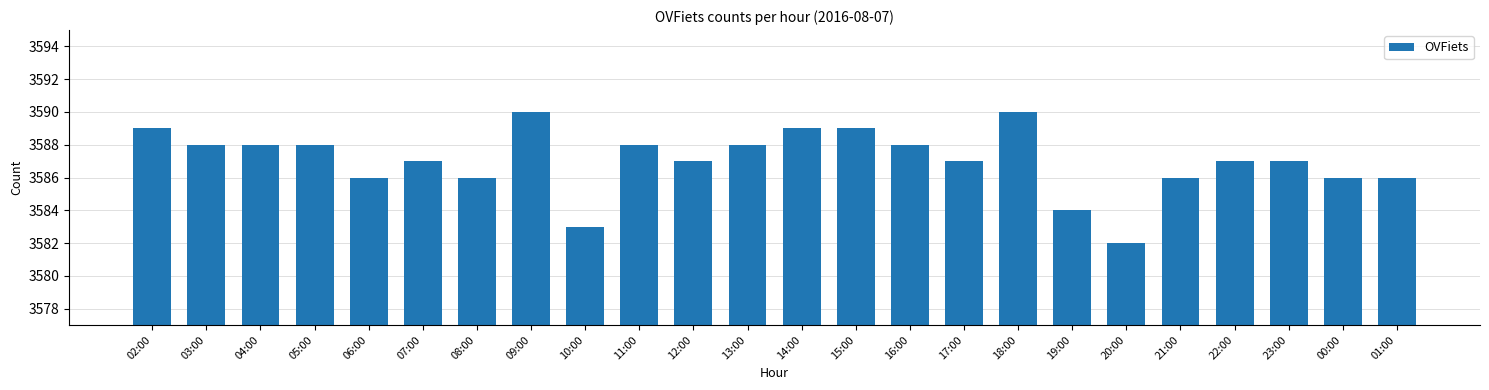

What is the smallest value displayed?

3582